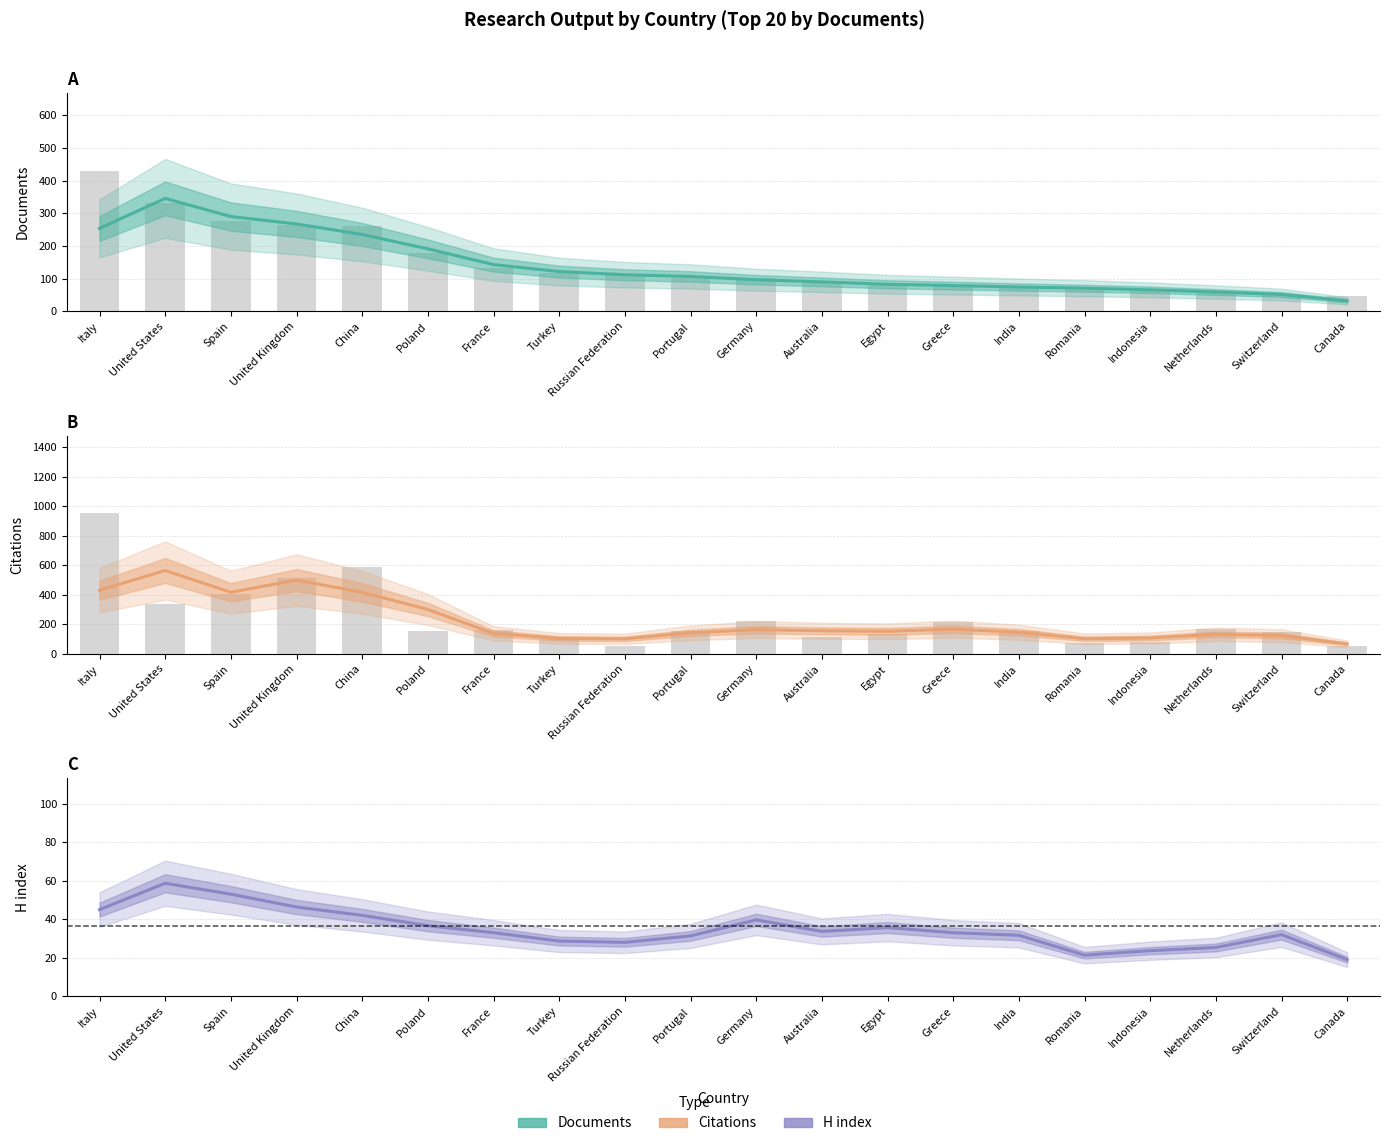

The H index series shows 61.7 at China. True or false?

False